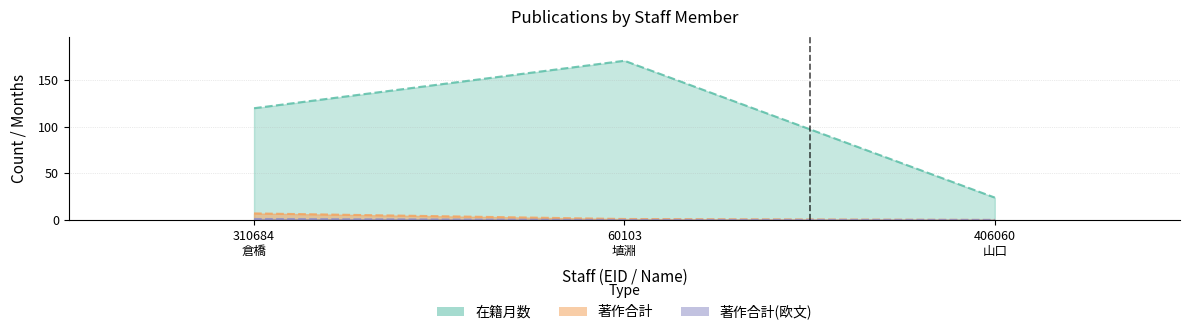

Is it true that 在籍月数 equals 171 at 60103
埴淵?

True